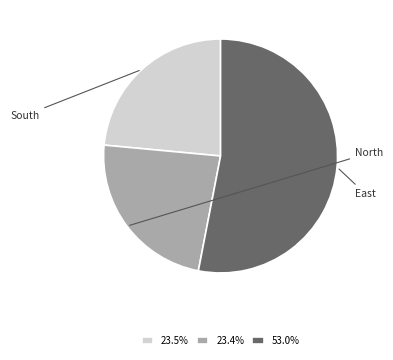

Is there a majority slice in this chart?

Yes